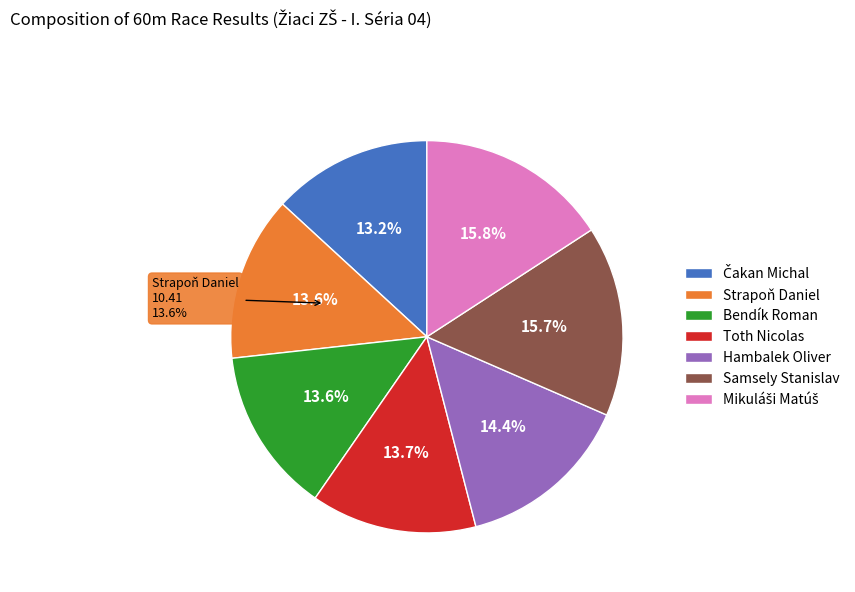

Rank the categories by value from highest to lowest.

Mikuláši Matúš, Samsely Stanislav, Hambalek Oliver, Toth Nicolas, Bendík Roman, Strapoň Daniel, Čakan Michal